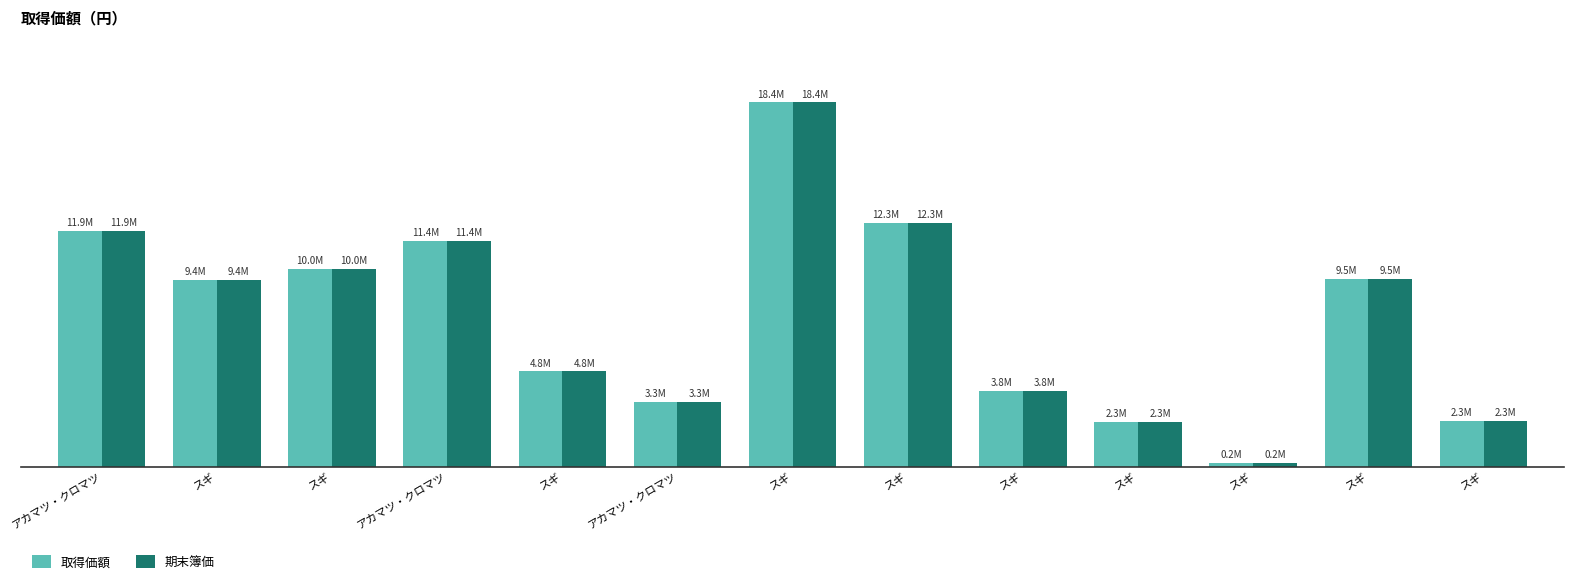

Does the chart contain any negative values?

No